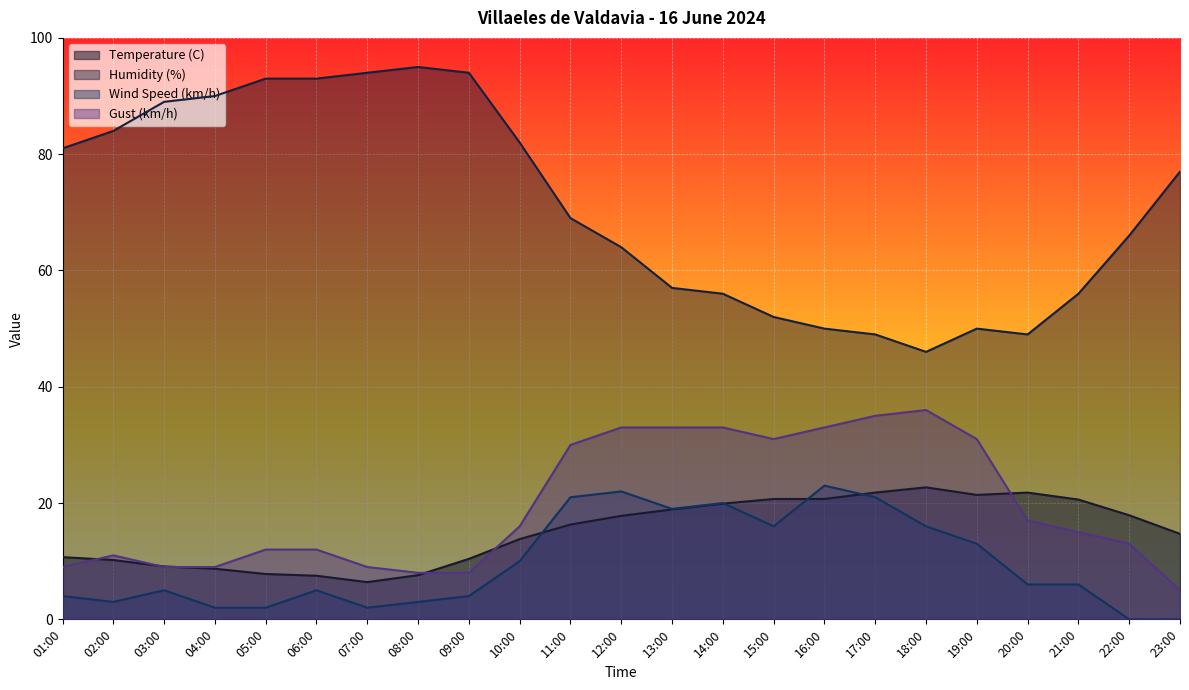

Between 09:00 and 08:00, which is larger?

09:00